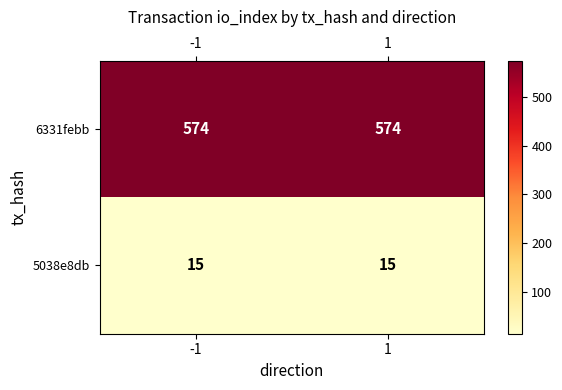

Is it true that 5038e8db equals 15 at 1?

True